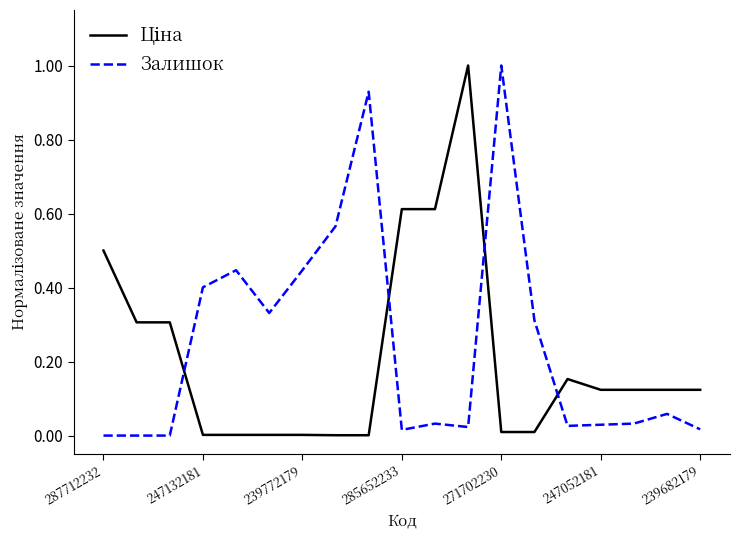

What is the difference between the maximum and minimum values in the Залишок series?

1.0